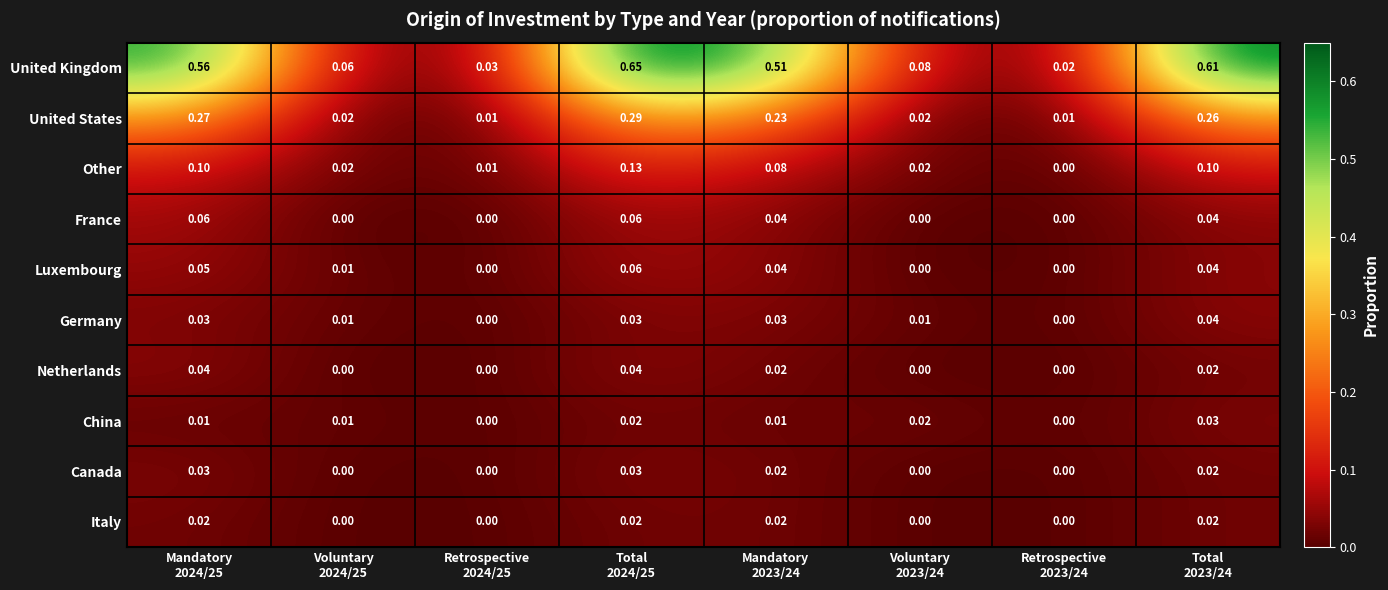

At how many categories does at least one series exceed 0?

8